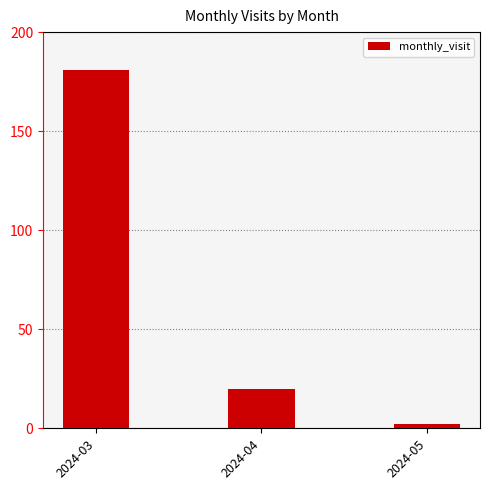

How many data points are less than 20?

1